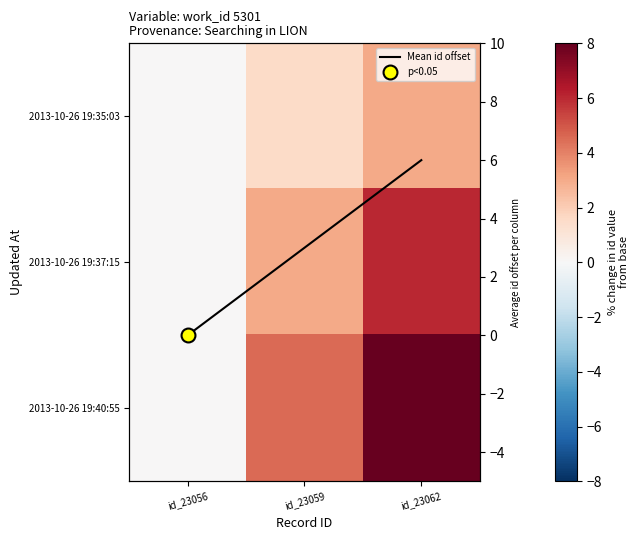

True or false: Mean id offset has a value of 9.6 at id_23062.

False